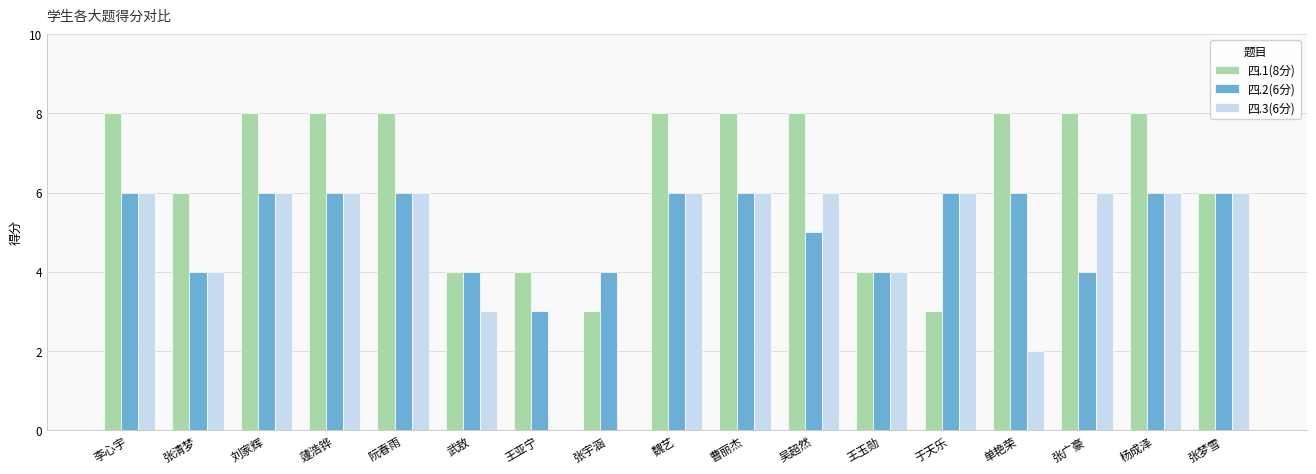

What is the total value across all series at 张清梦?

14